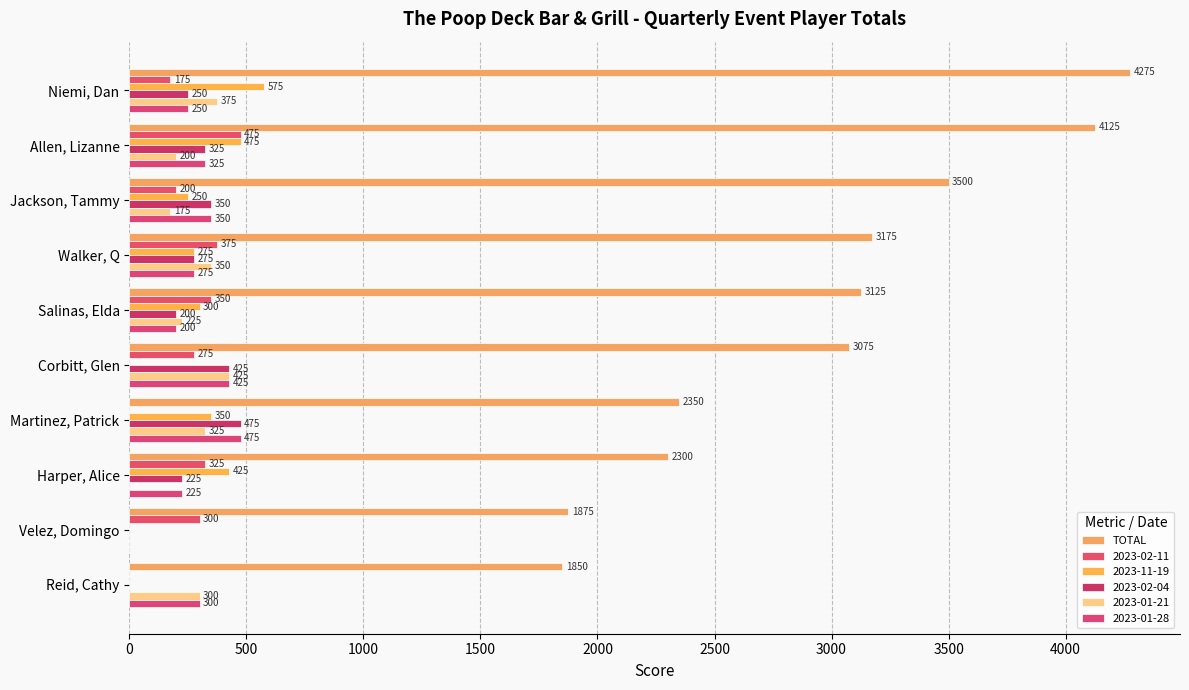

How many values in 2023-02-11 are above zero?

8